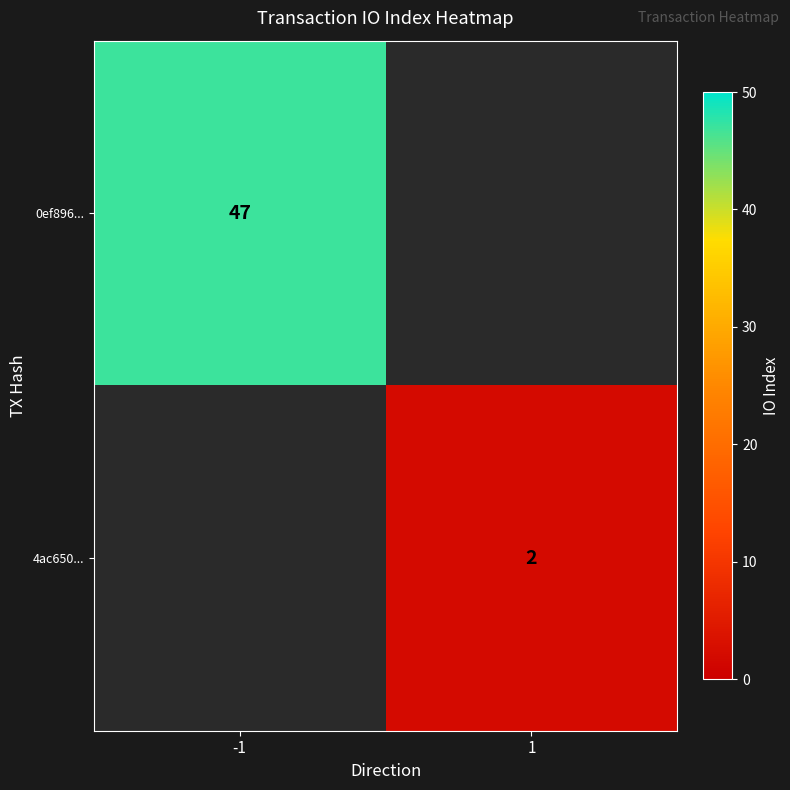

Which category has the lowest value across all series?

1